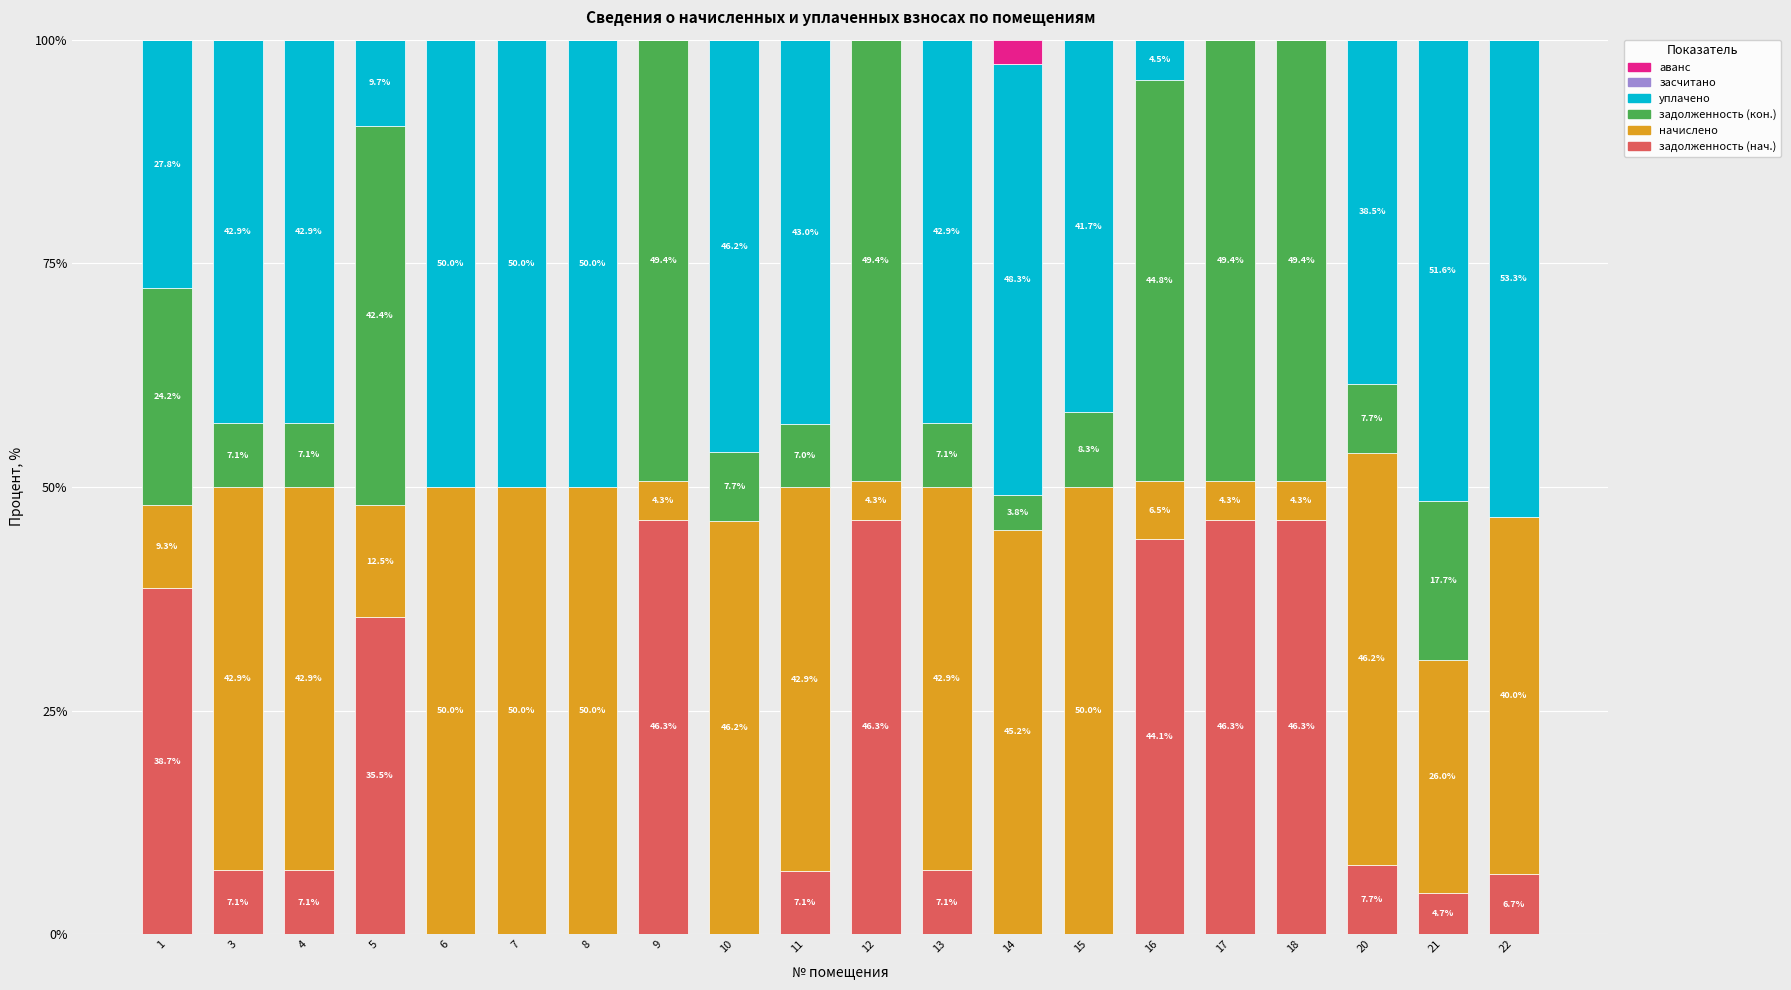

What is the maximum value for задолженность (нач.)?

46.3